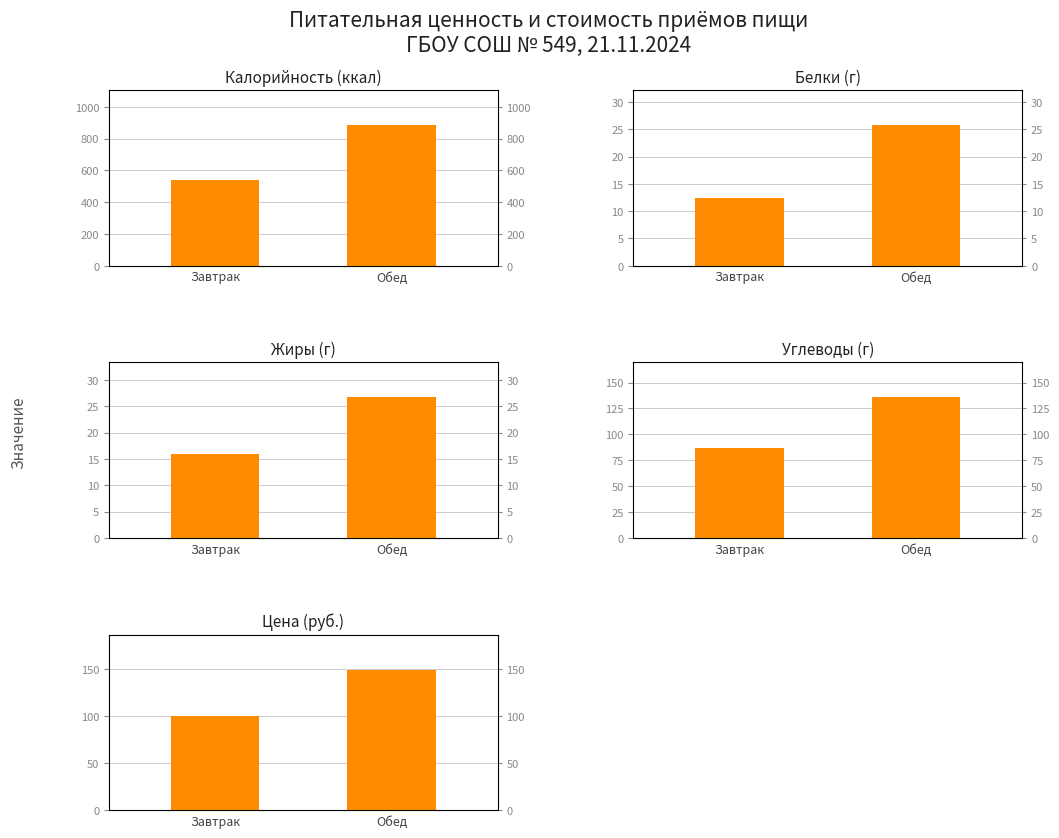

How many bars are there in total?

10